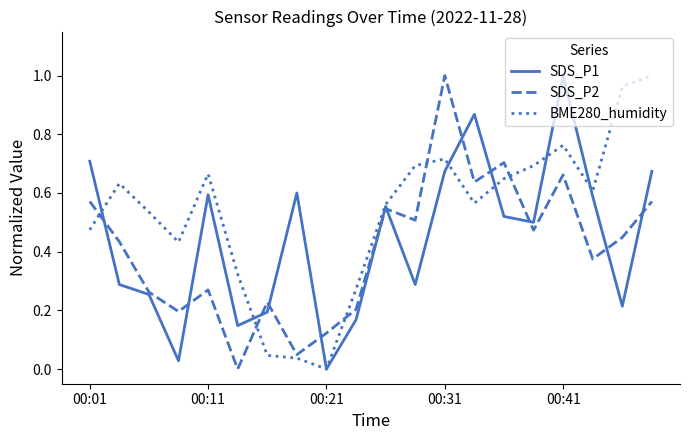

Which series has the largest total across all categories?

BME280_humidity